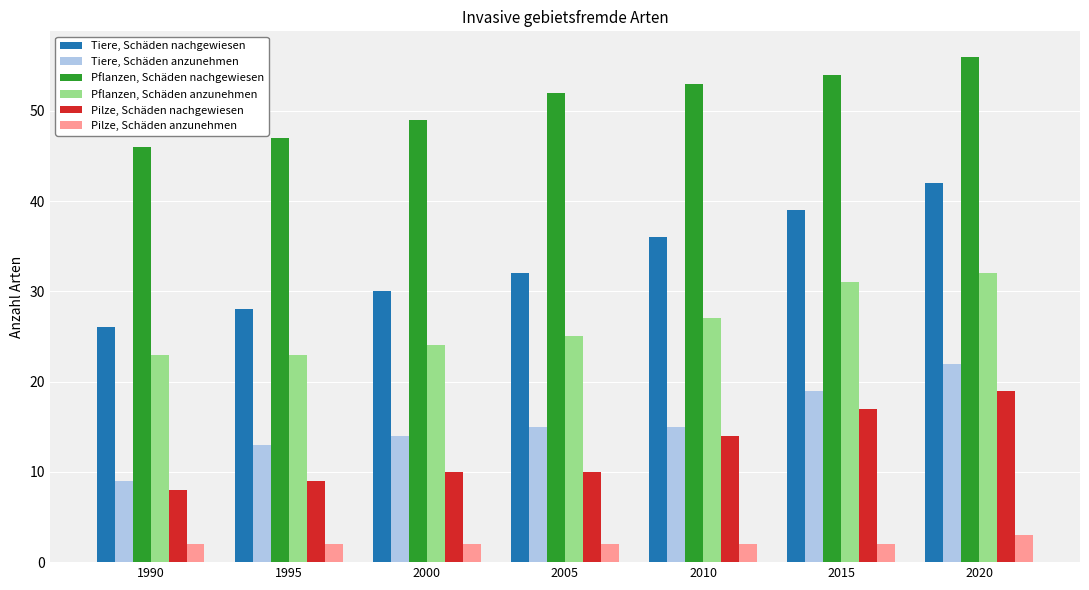

Reading left to right, list all the values displayed in this chart.

Tiere, Schäden nachgewiesen: 26	28	30	32	36	39	42
Tiere, Schäden anzunehmen: 9	13	14	15	15	19	22
Pflanzen, Schäden nachgewiesen: 46	47	49	52	53	54	56
Pflanzen, Schäden anzunehmen: 23	23	24	25	27	31	32
Pilze, Schäden nachgewiesen: 8	9	10	10	14	17	19
Pilze, Schäden anzunehmen: 2	2	2	2	2	2	3